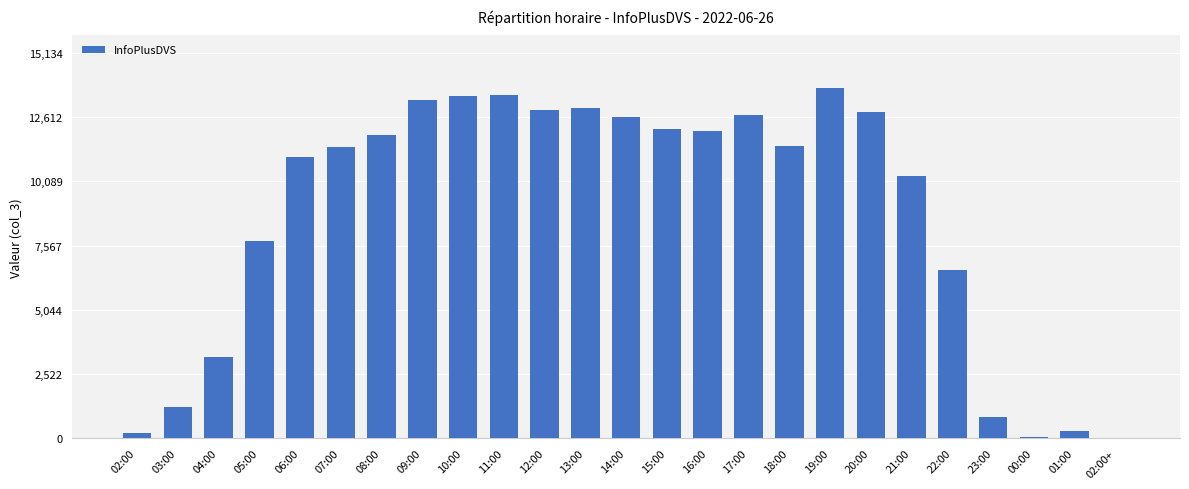

At which label is the value closest to 6886?

22:00